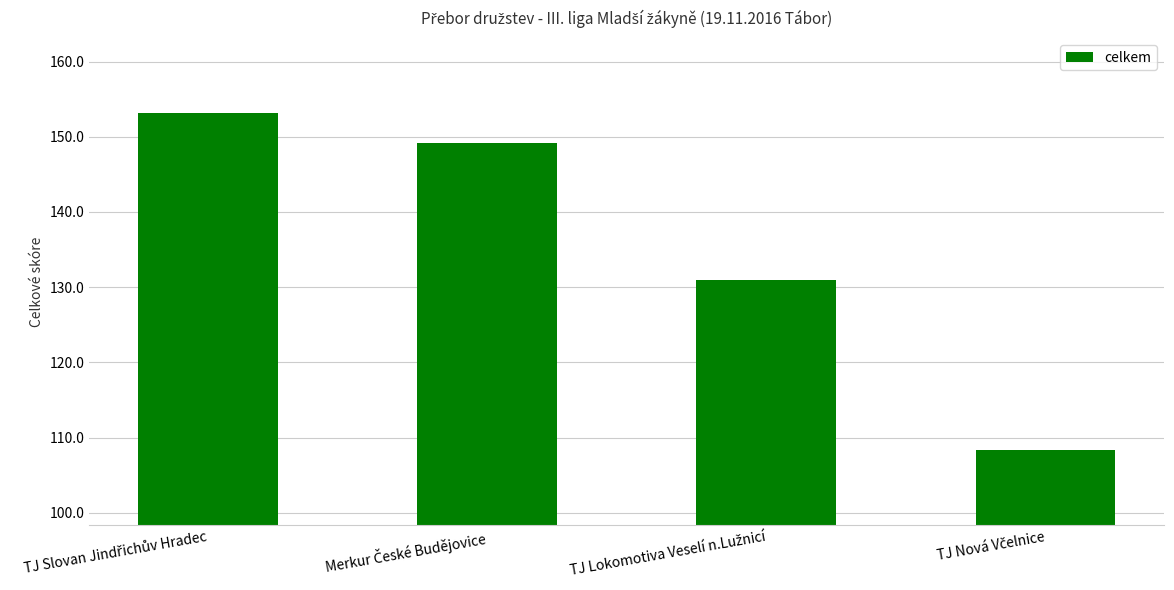

What is the sum of all values?

541.6